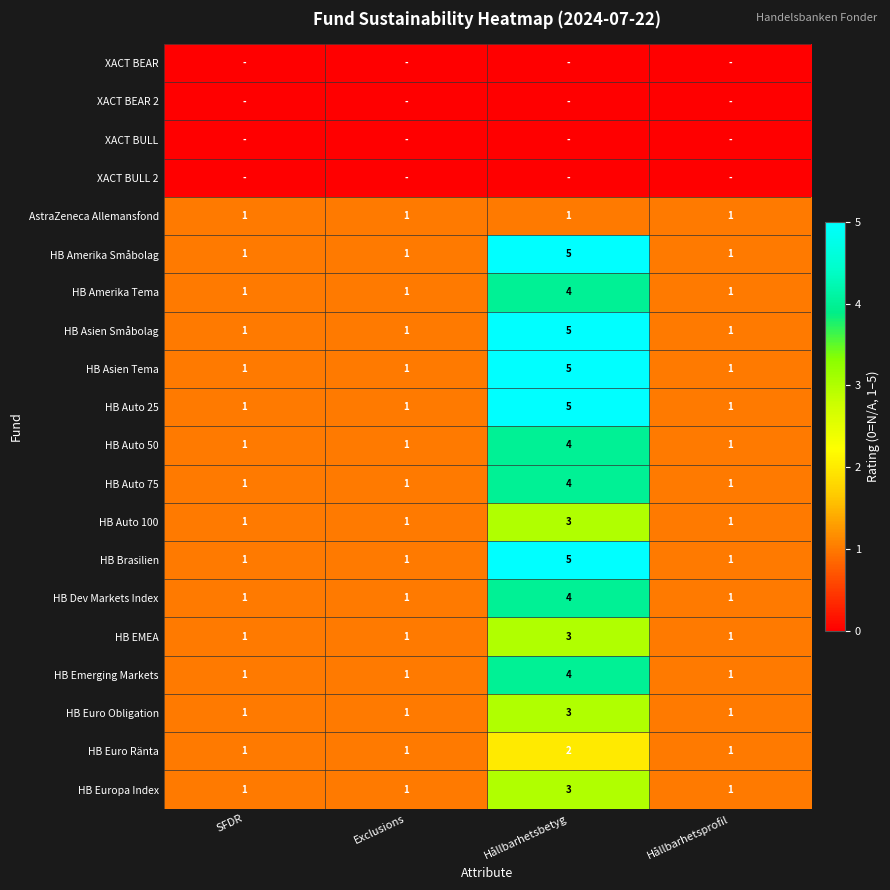

True or false: HB Amerika Tema has a value of 1 at Hållbarhetsbetyg.

False